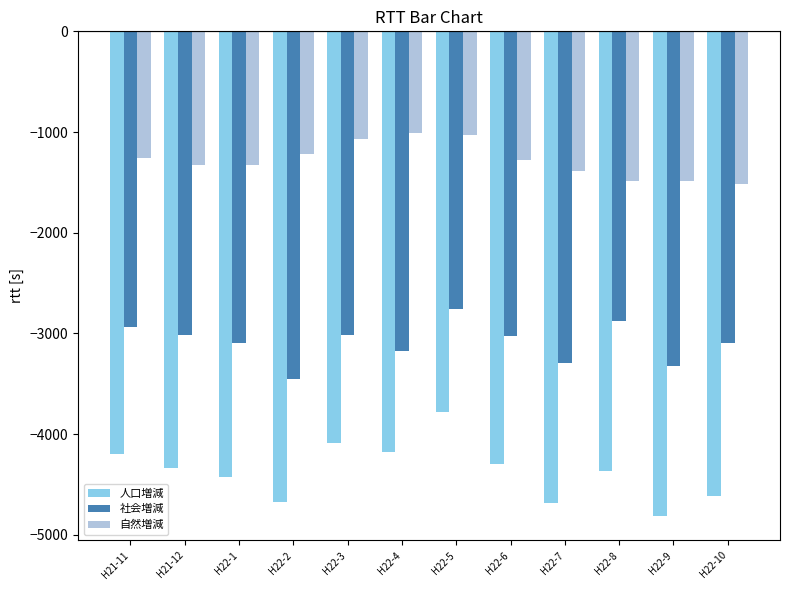

How many distinct data groups are displayed?

3